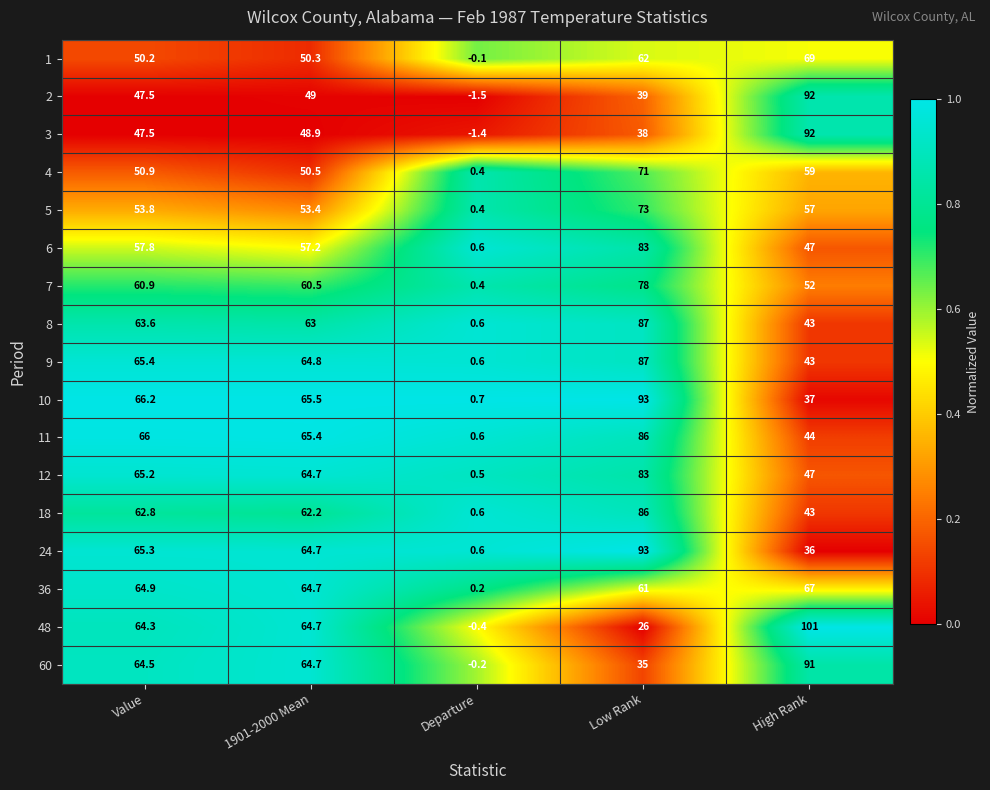

What is the sum of all 11 values?

262.0